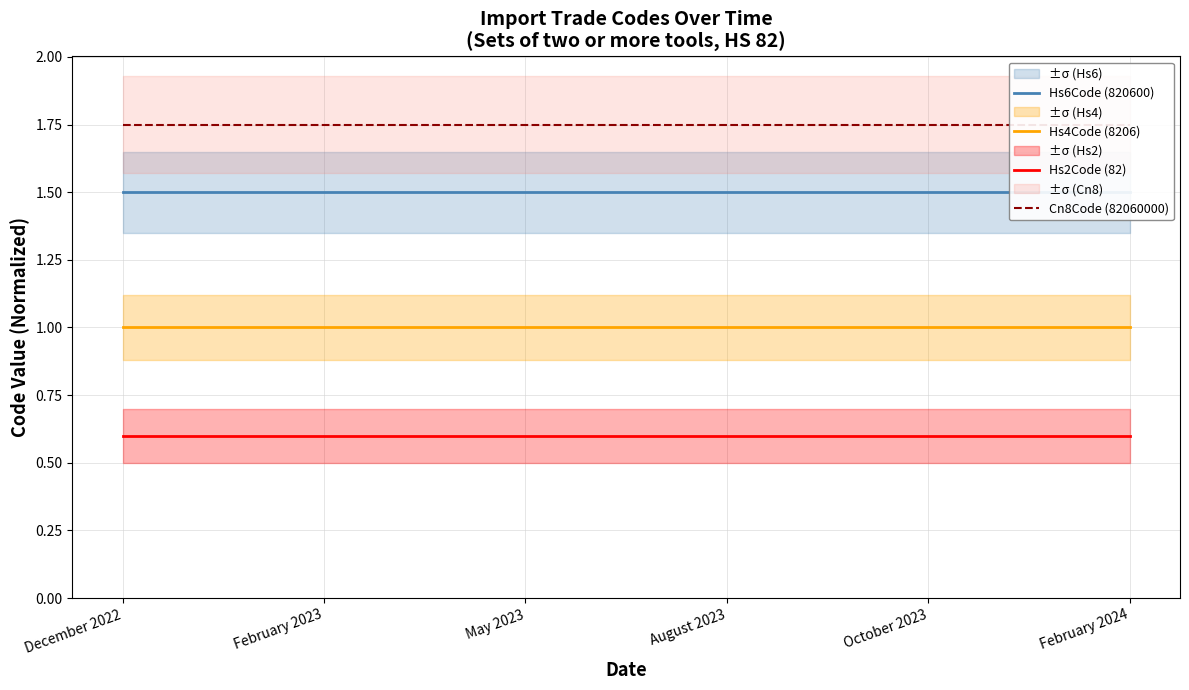

Rank the series by their maximum value, from highest to lowest.

Cn8Code (82060000), Hs6Code (820600), Hs4Code (8206), Hs2Code (82)